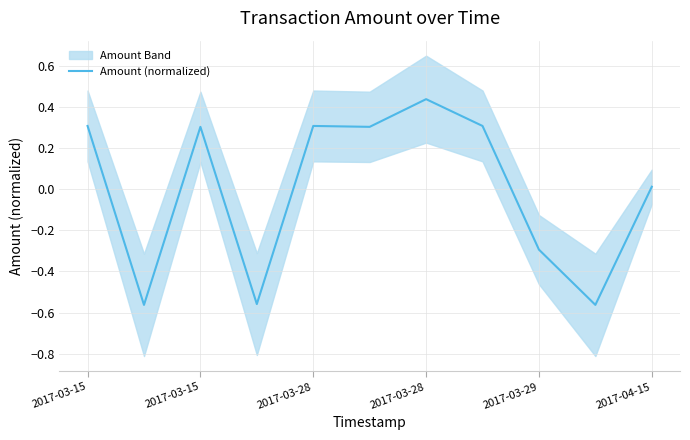

Reading left to right, extract all data points from this chart.

0.3	-0.6	0.3	-0.6	0.3	0.3	0.4	0.3	-0.3	-0.6	0.0